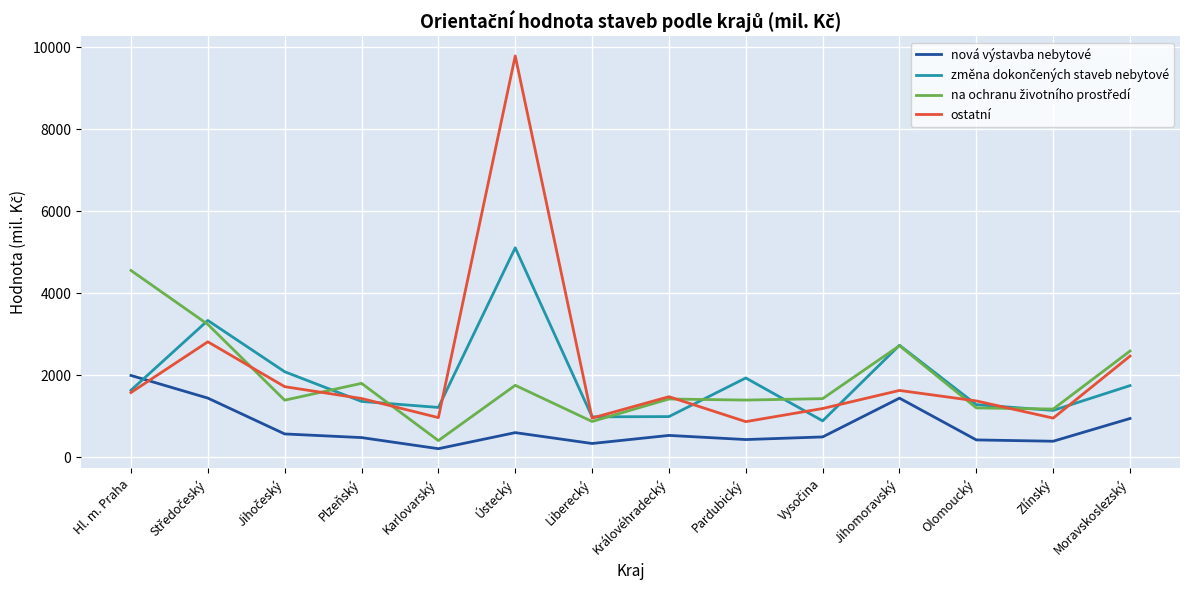

What is the maximum value shown in the chart?

9788